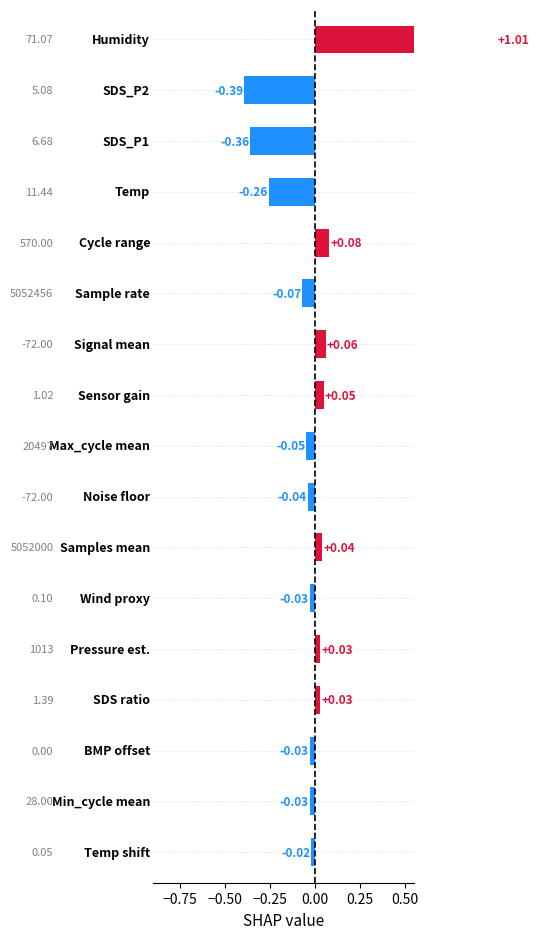

How many values are above zero?

7